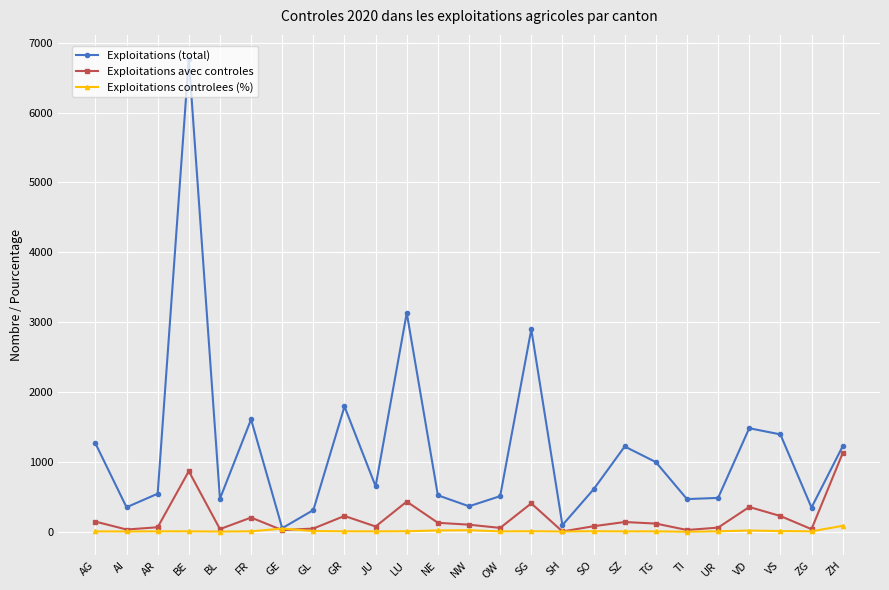

What is the smallest value displayed?

6.8